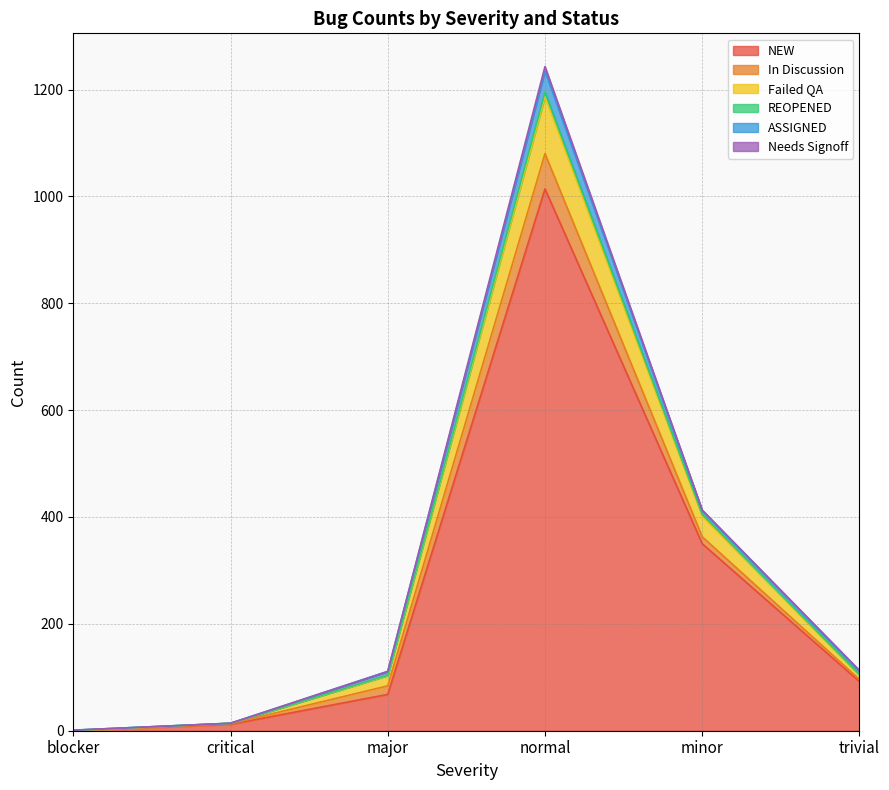

At which category is the sum across all series the highest?

normal